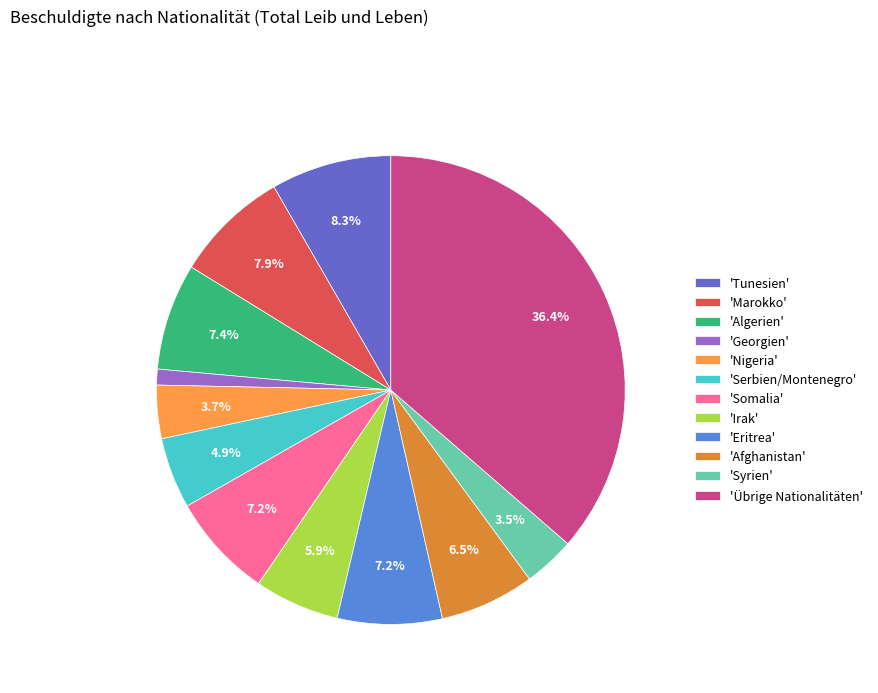

What is the smallest slice in the pie chart?

'Georgien'